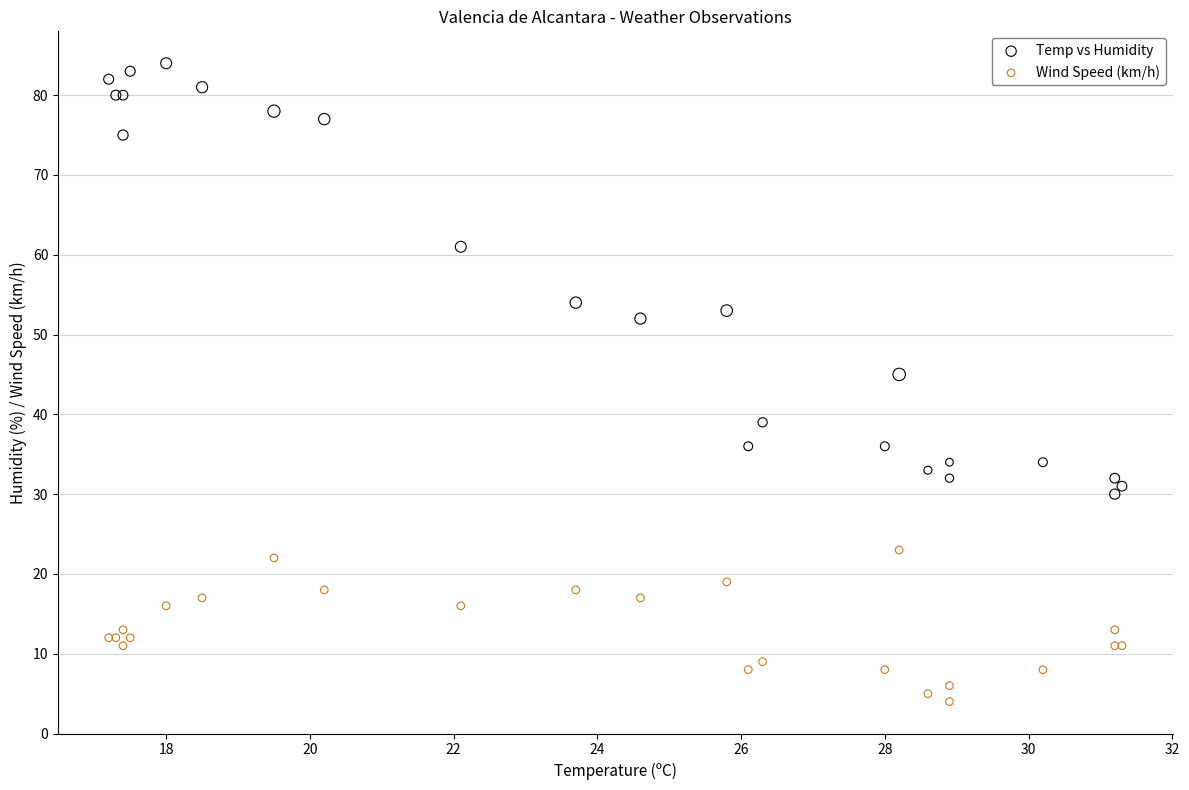

In the Temp vs Humidity series, what Y value is closest to 57?

54